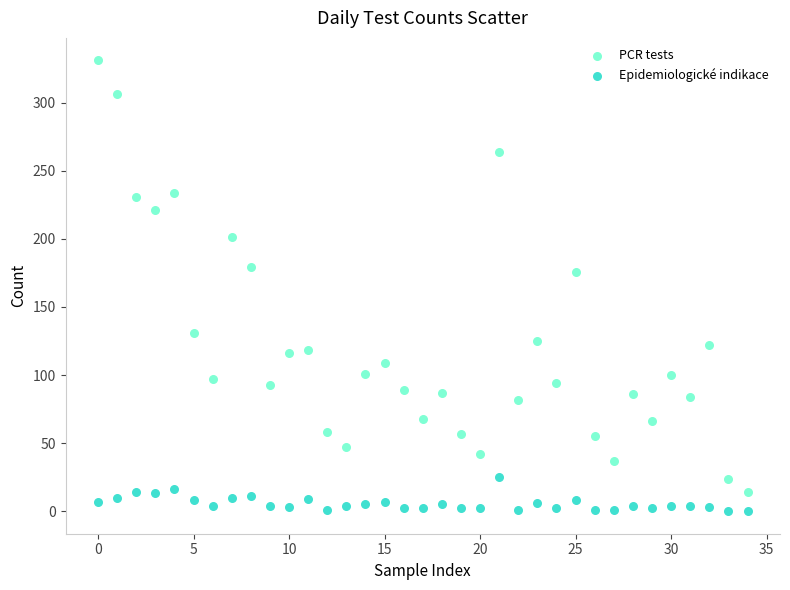

Across all data points, what is the range of Y values (max minus min)?

331